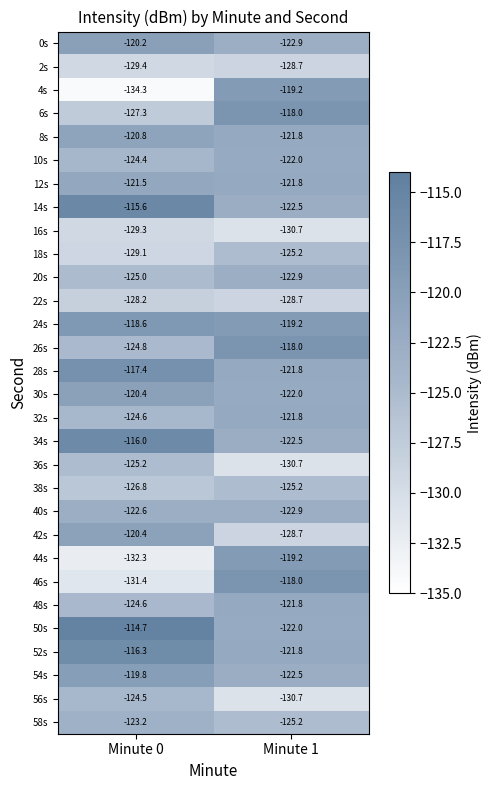

Count the number of categories in the chart.

2